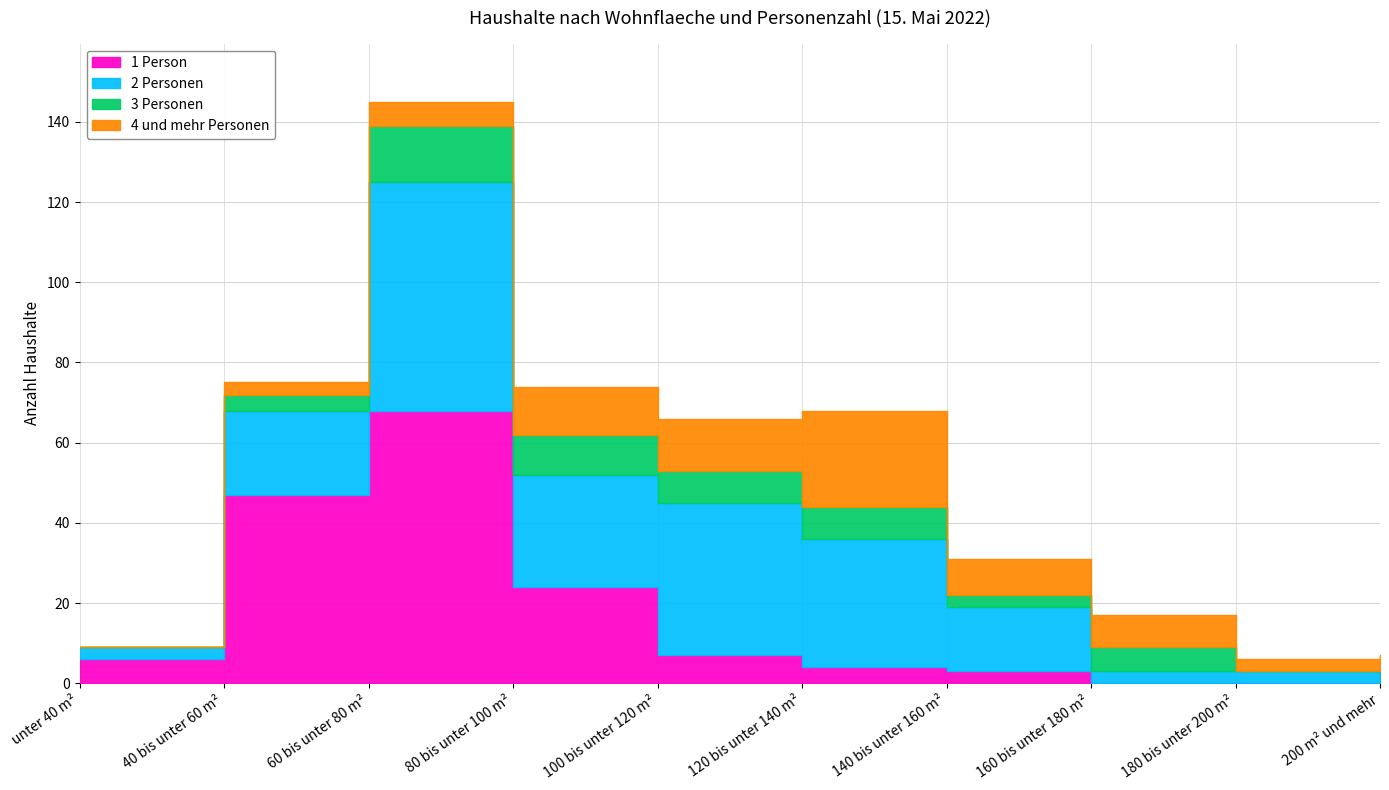

Is the value of 3 Personen at unter 40 m² greater than the value of 1 Person at 60 bis unter 80 m²?

No